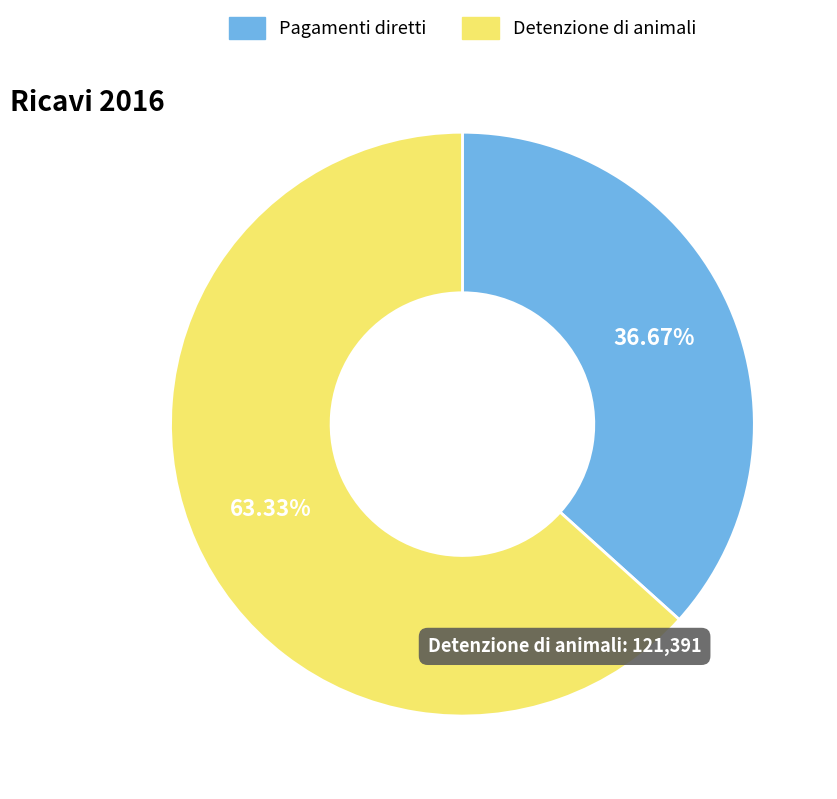

Is there any slice that represents more than half of the pie?

Yes